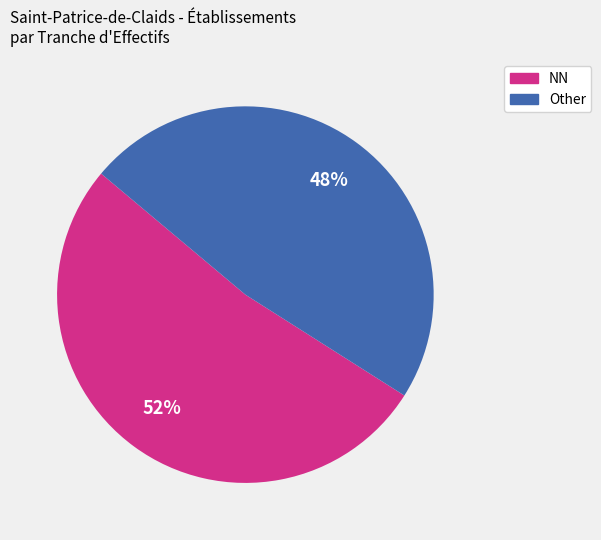

Is there any slice that represents more than half of the pie?

Yes